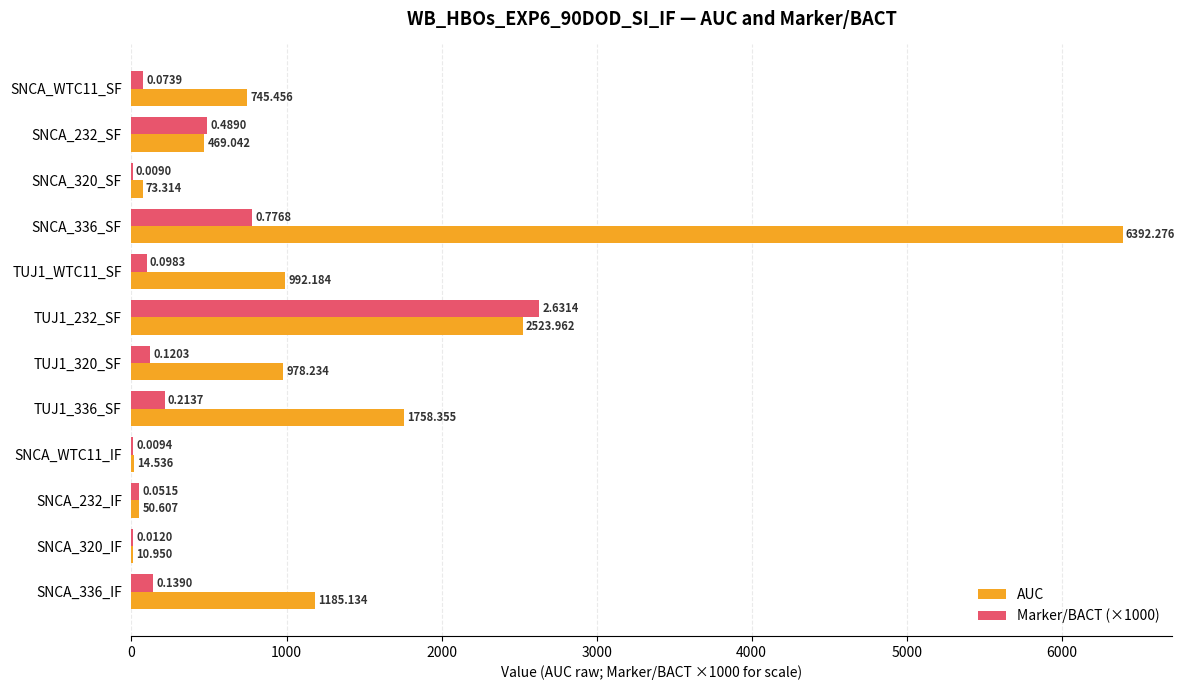

Which series changed the most between TUJ1_WTC11_SF and TUJ1_336_SF?

AUC